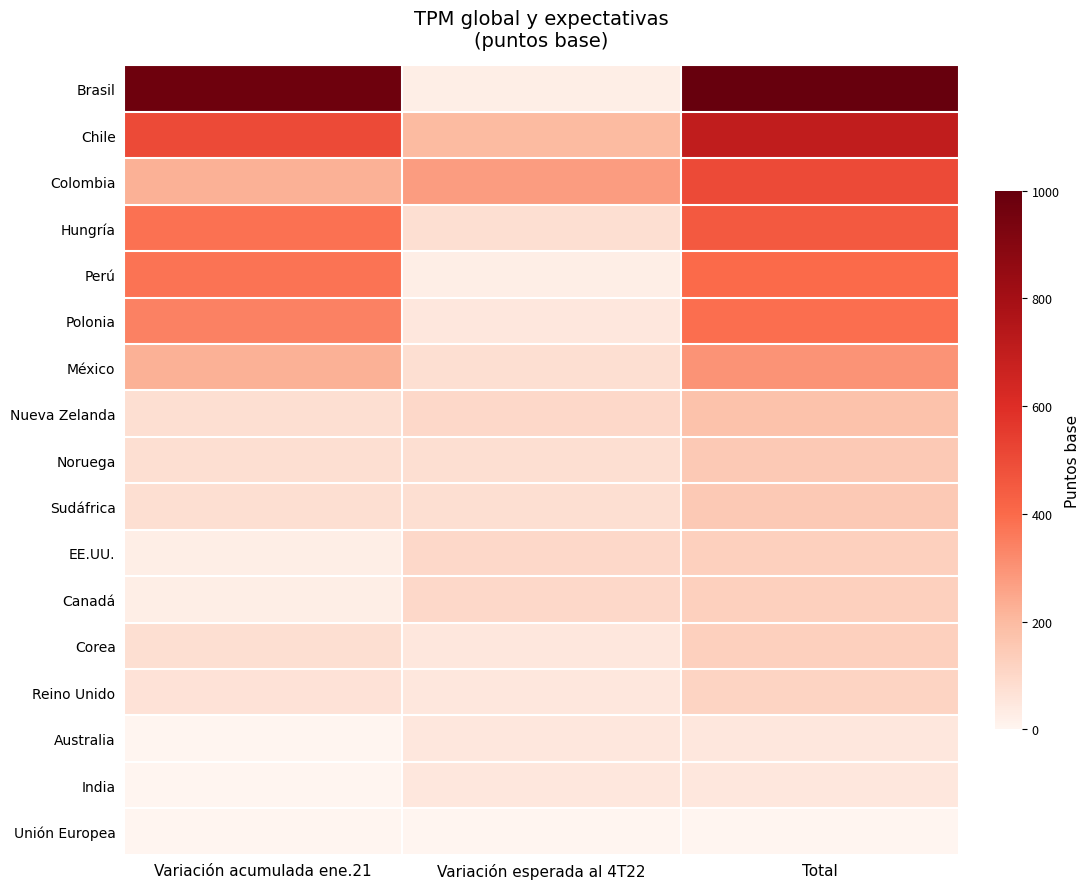

Reading right to left, extract all data points from this chart.

Brasil: Total=1000	Variación esperada al 4T22=25	Variación acumulada ene.21=975
Chile: Total=700	Variación esperada al 4T22=200	Variación acumulada ene.21=500
Colombia: Total=500	Variación esperada al 4T22=275	Variación acumulada ene.21=225
Hungría: Total=455	Variación esperada al 4T22=75	Variación acumulada ene.21=380
Perú: Total=400	Variación esperada al 4T22=25	Variación acumulada ene.21=375
Polonia: Total=390	Variación esperada al 4T22=50	Variación acumulada ene.21=340
México: Total=300	Variación esperada al 4T22=75	Variación acumulada ene.21=225
Nueva Zelanda: Total=175	Variación esperada al 4T22=100	Variación acumulada ene.21=75
Noruega: Total=150	Variación esperada al 4T22=75	Variación acumulada ene.21=75
Sudáfrica: Total=150	Variación esperada al 4T22=75	Variación acumulada ene.21=75
EE.UU.: Total=125	Variación esperada al 4T22=100	Variación acumulada ene.21=25
Canadá: Total=125	Variación esperada al 4T22=100	Variación acumulada ene.21=25
Corea: Total=125	Variación esperada al 4T22=50	Variación acumulada ene.21=75
Reino Unido: Total=115	Variación esperada al 4T22=50	Variación acumulada ene.21=65
Australia: Total=50	Variación esperada al 4T22=50	Variación acumulada ene.21=0
India: Total=50	Variación esperada al 4T22=50	Variación acumulada ene.21=0
Unión Europea: Total=0	Variación esperada al 4T22=0	Variación acumulada ene.21=0